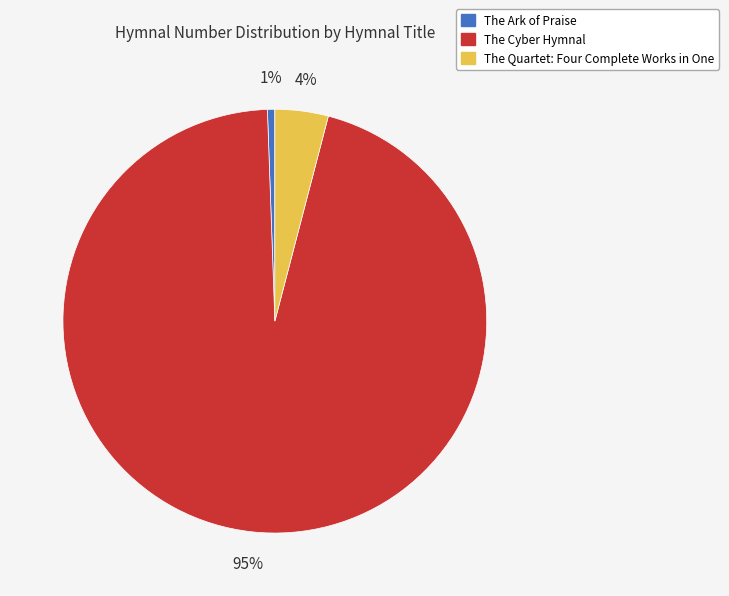

Which slice is the smallest?

The Ark of Praise